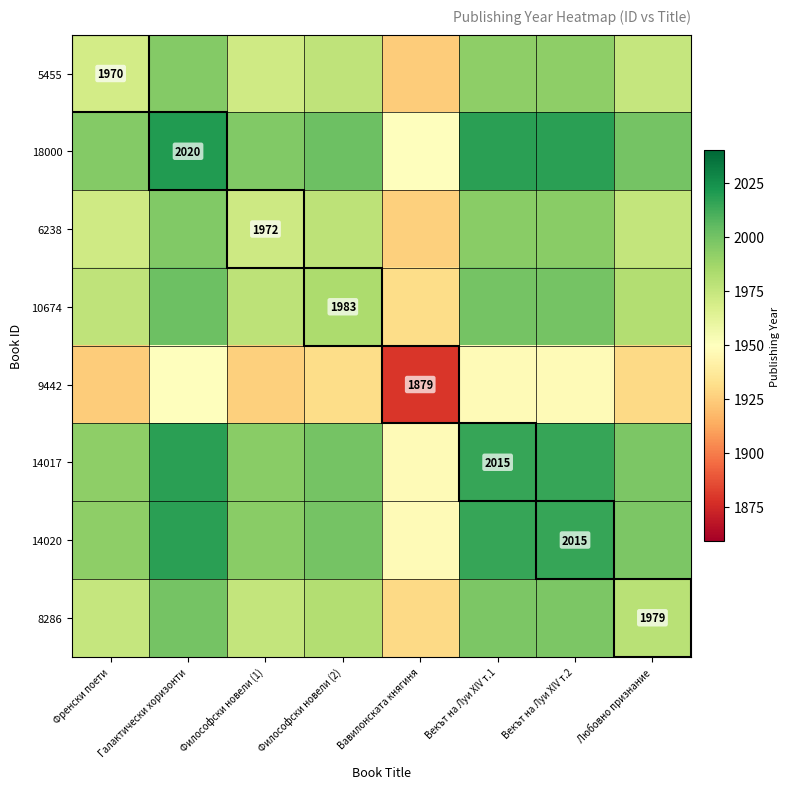

Between Галактически хоризонти and Любовно признание, which is larger?

Галактически хоризонти